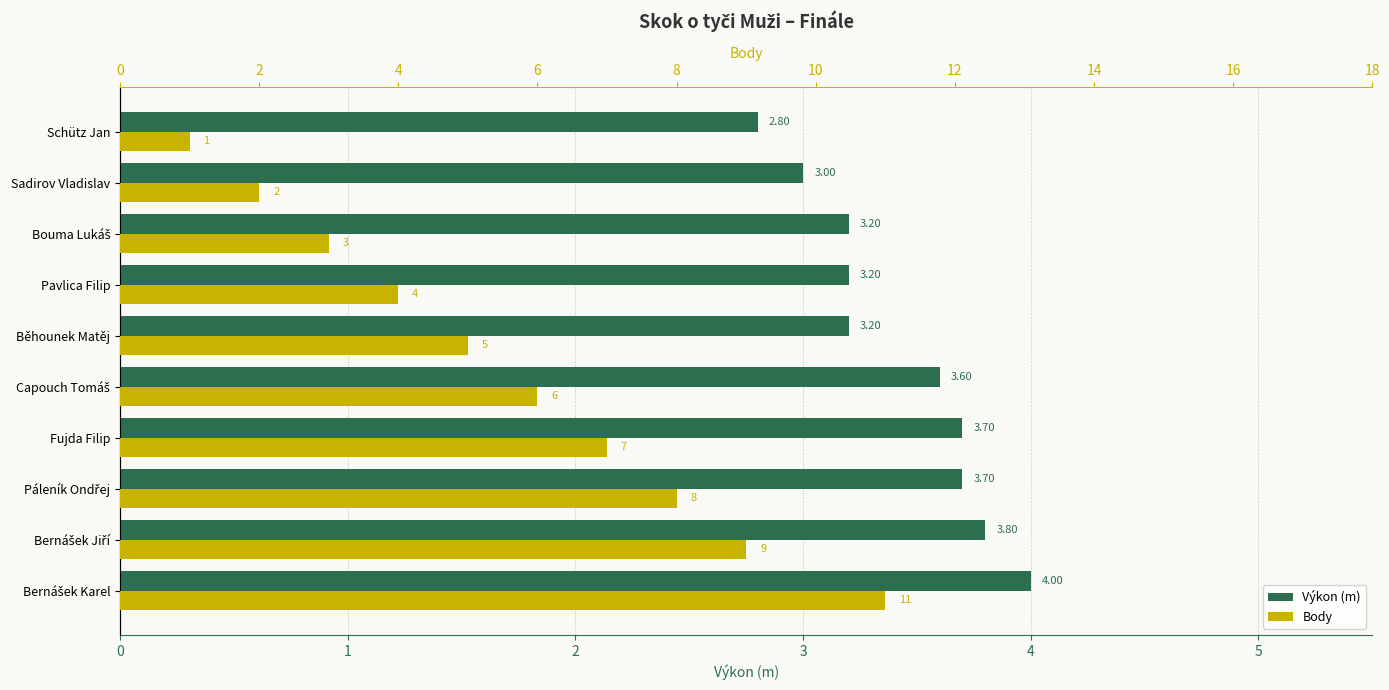

The value of Výkon (m) at Páleník Ondřej is 5.5. True or false?

False